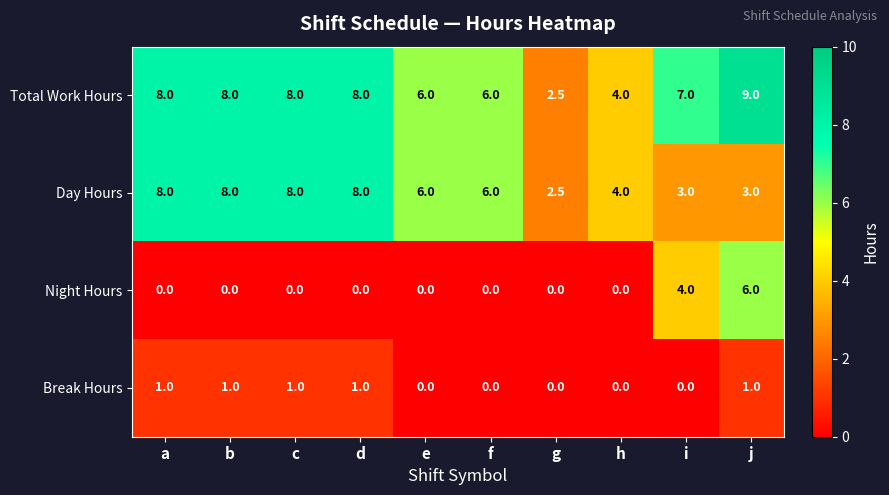

How many Break Hours values are between 0 and 1?

10